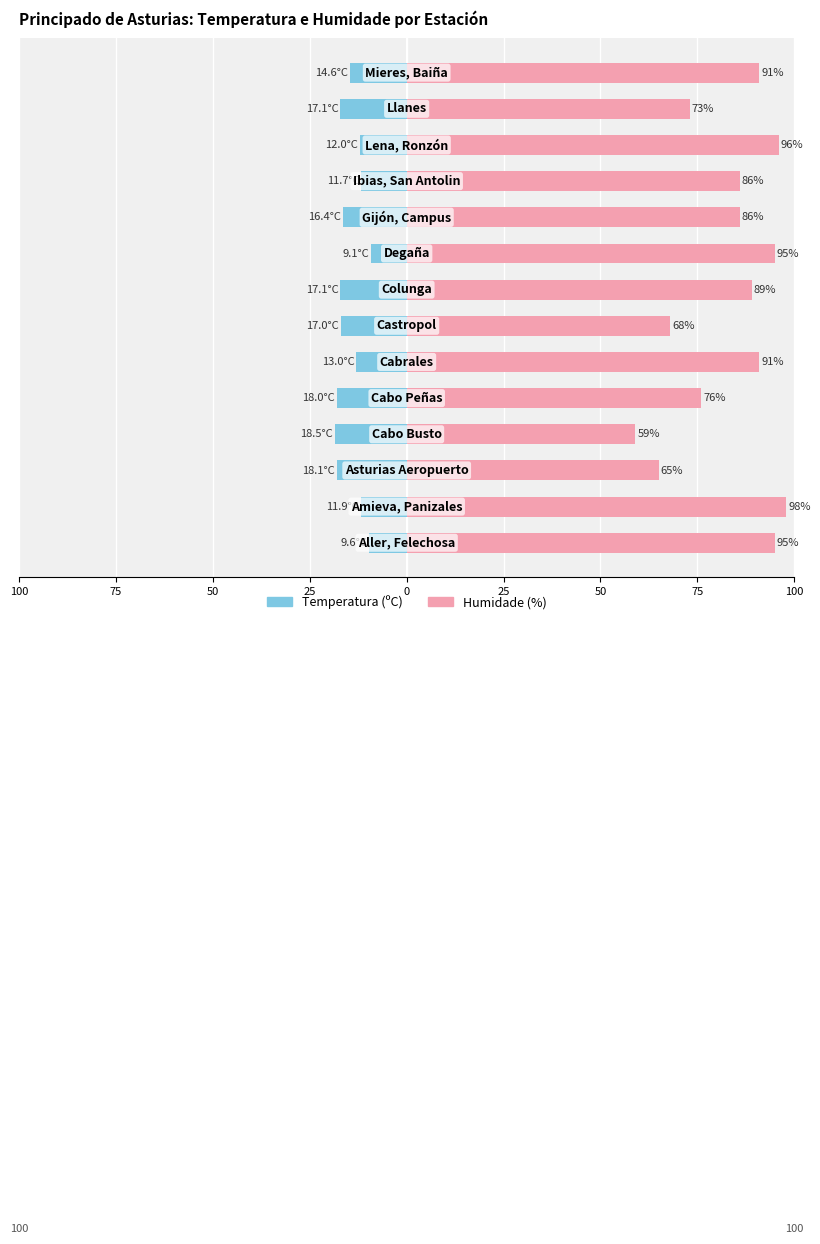

What is the average value of the Humidade (%) series?

83.4